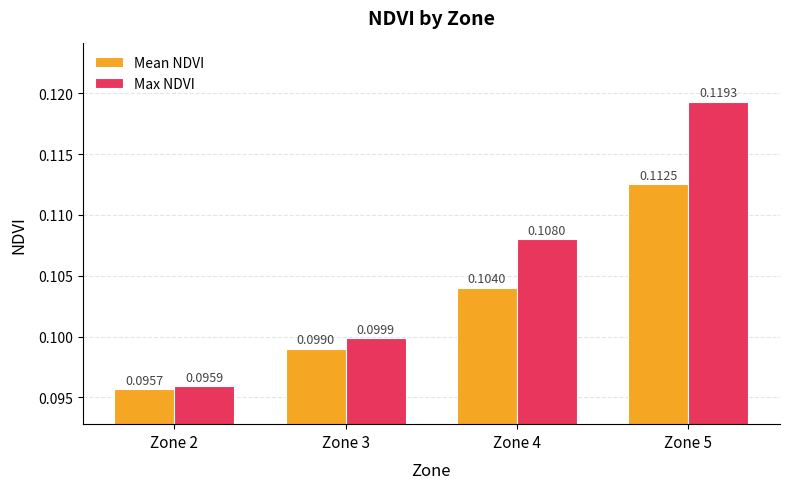

Which category has the lowest value across all series?

Zone 2